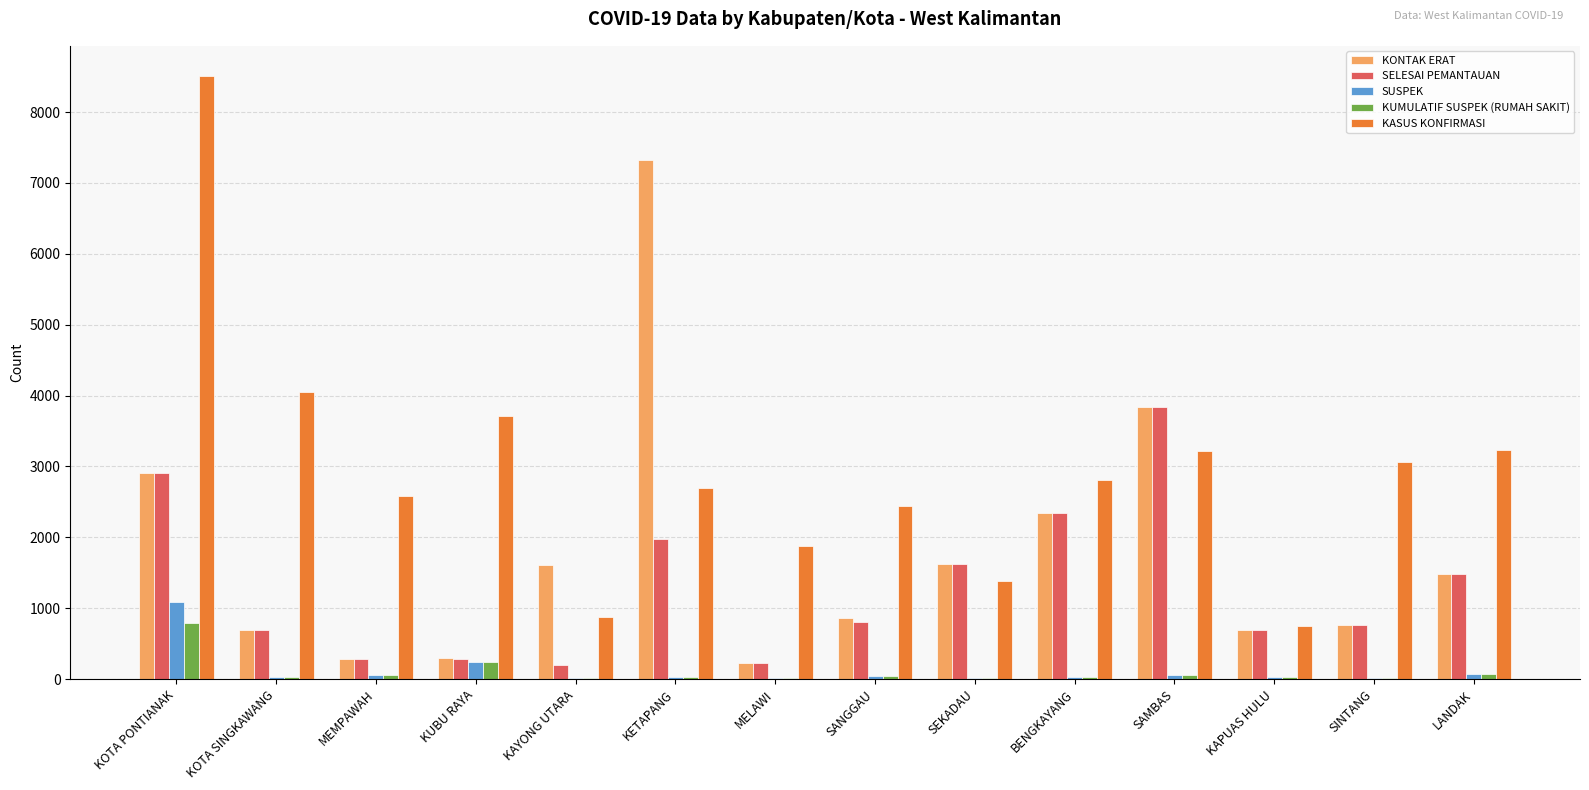

Is the value of KONTAK ERAT at SINTANG greater than the value of SELESAI PEMANTAUAN at KAYONG UTARA?

Yes